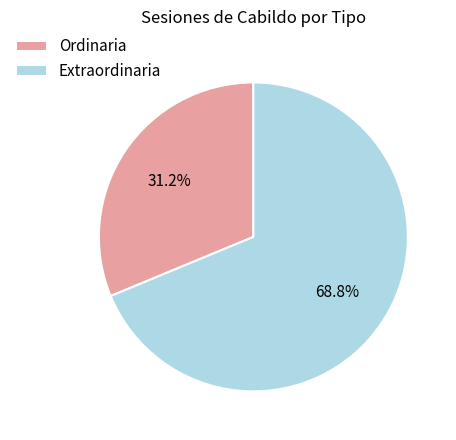

The Extraordinaria slice represents 69% of the pie. True or false?

True